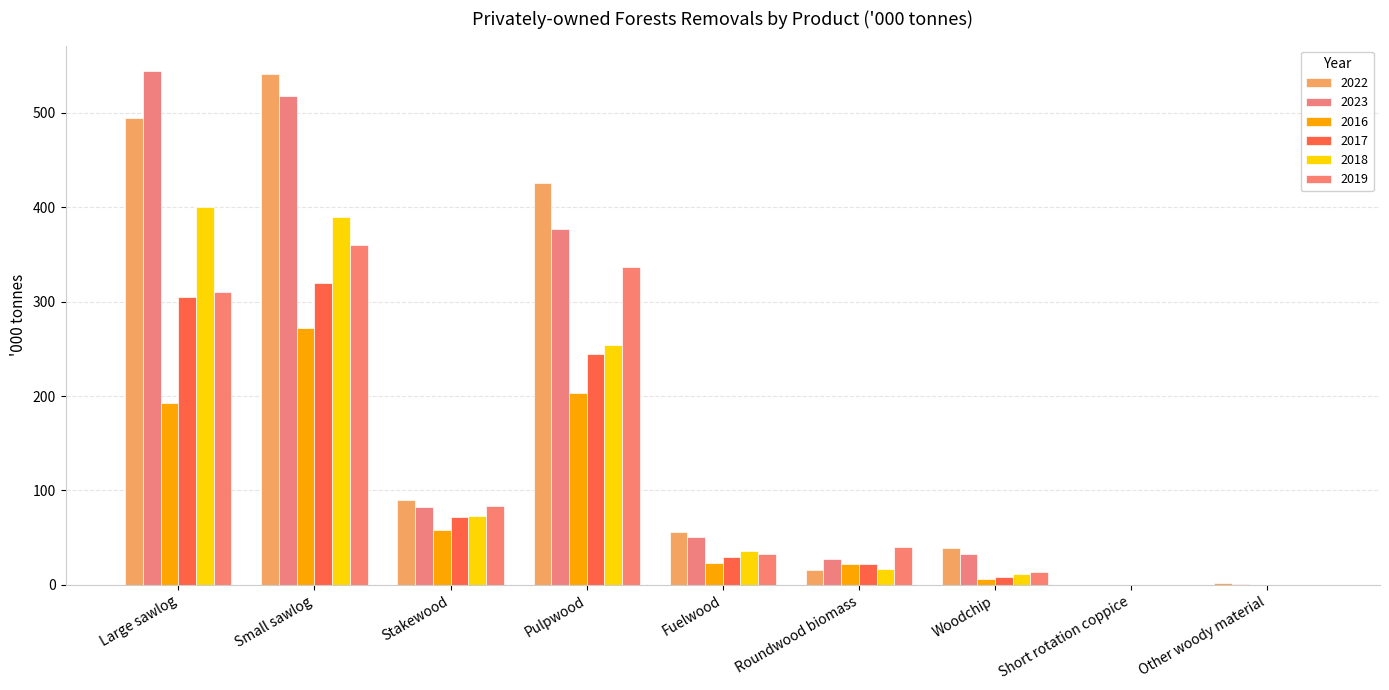

What is the label of the 2nd bar from the right?

Short rotation coppice